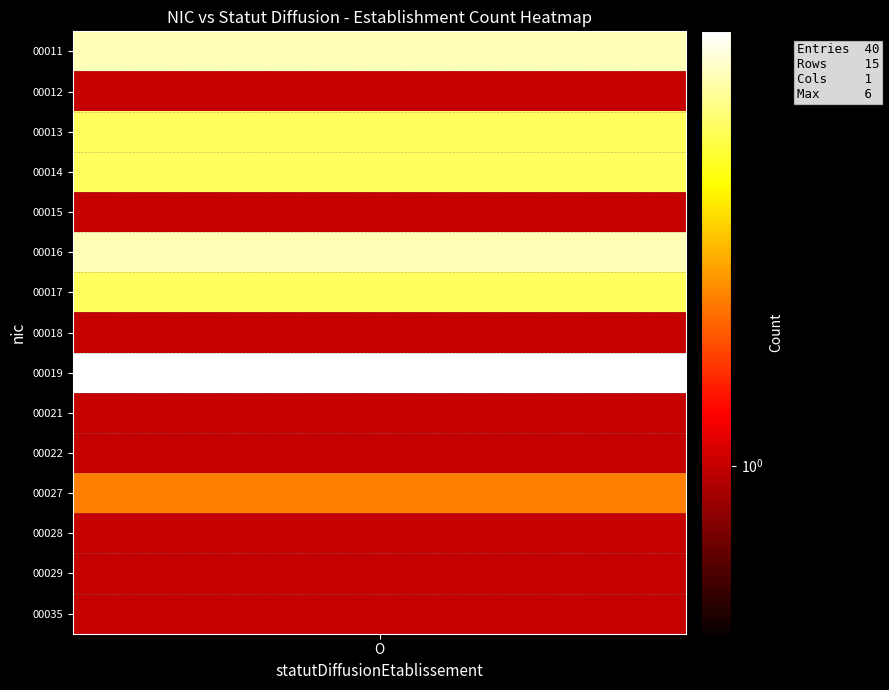

Which series changed the most between 0 and 1?

00011